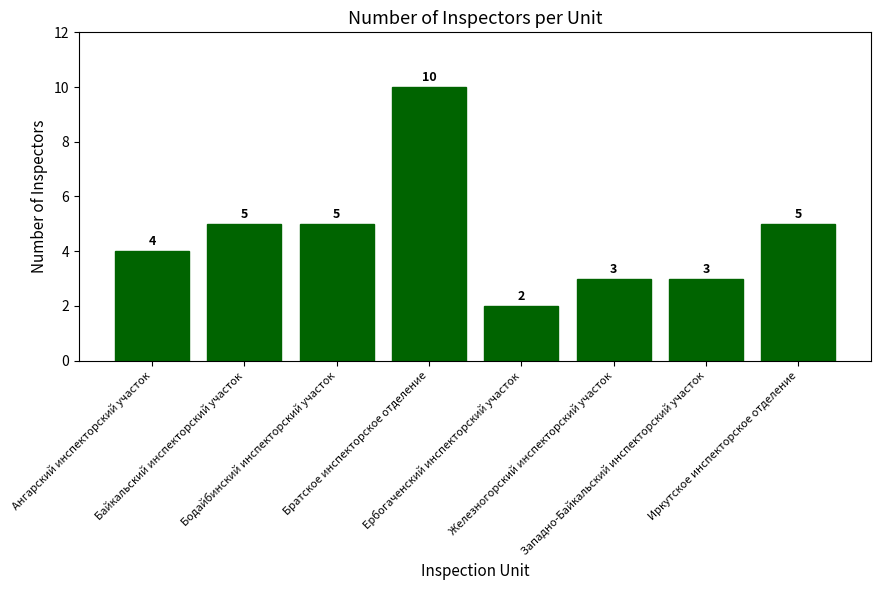

How many values are between 3 and 5?

6